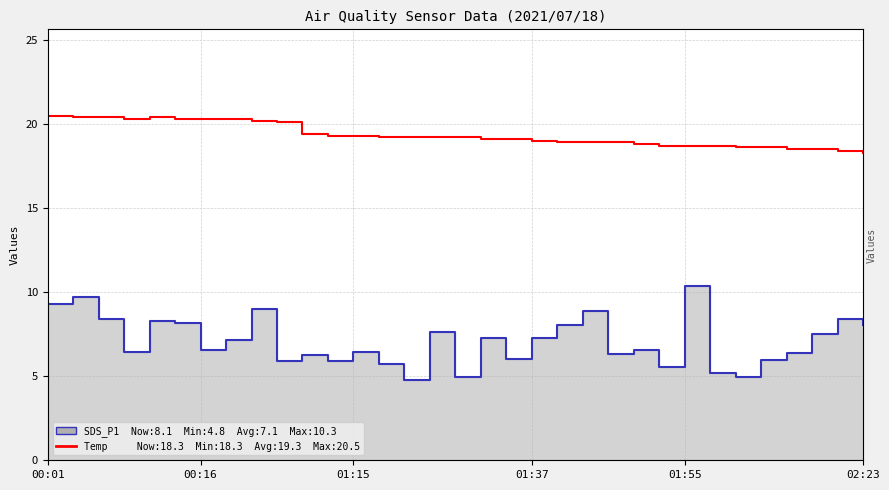

True or false: SDS_P1 line has more than 0 points higher than both neighbors.

True